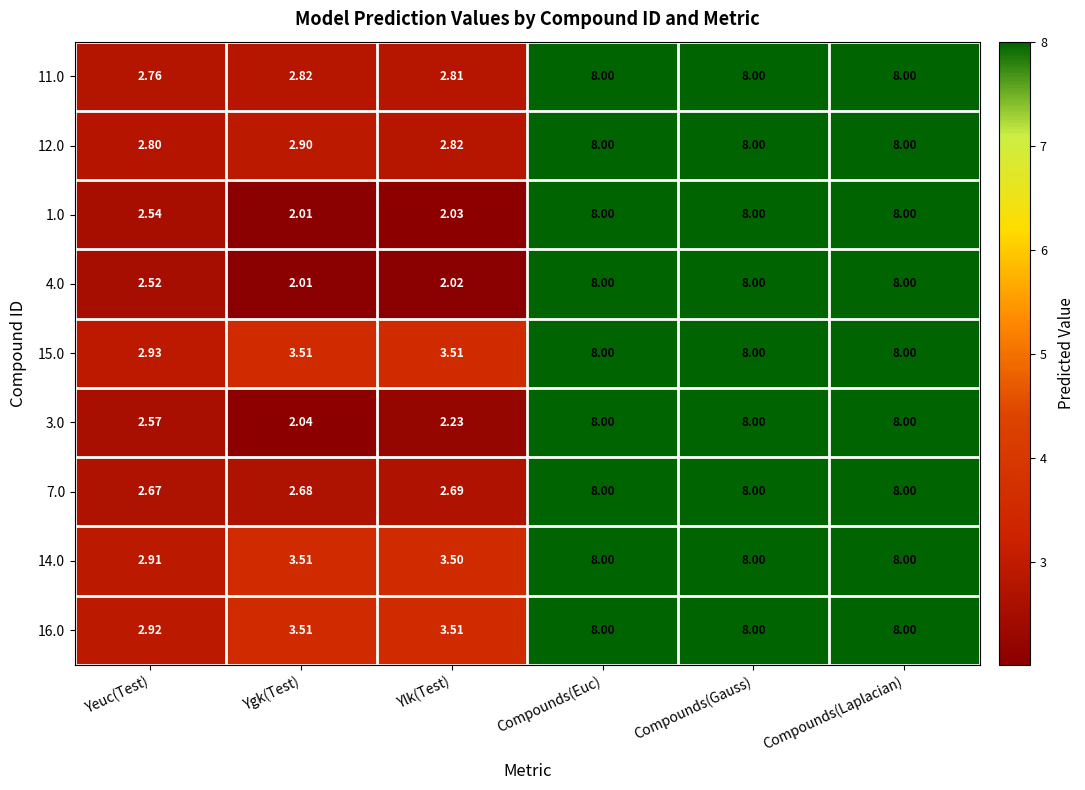

Is the value of 11.0 at Ylk(Test) greater than the value of 14.0 at Compounds(Euc)?

No